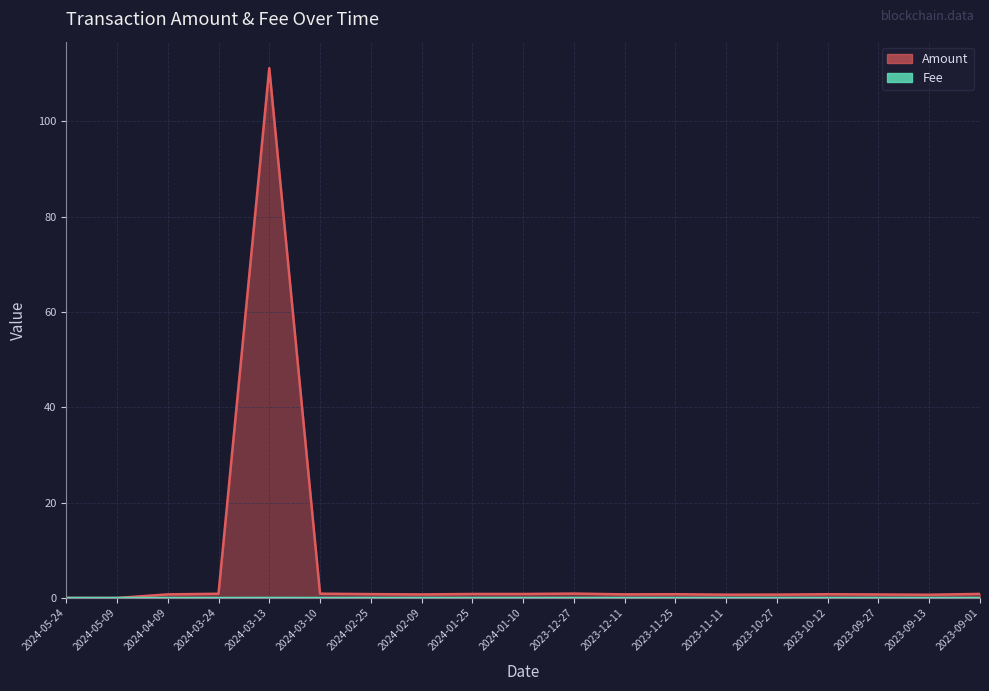

What is the total value across all series at 2023-09-13?

0.7